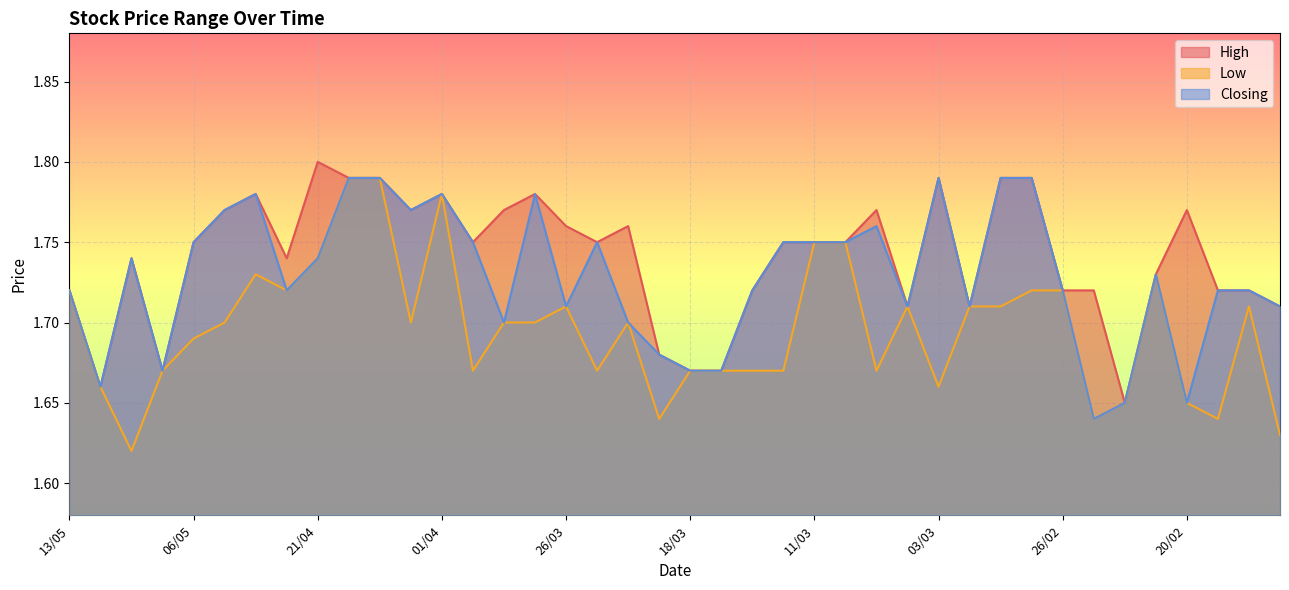

True or false: High has more than 0 points higher than both neighbors.

True